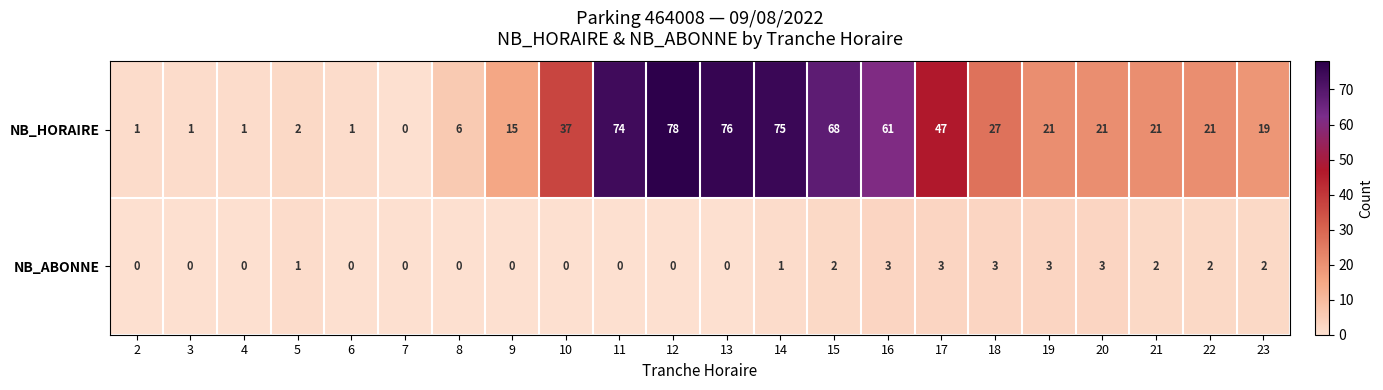

Between 19 and 23, which series saw the biggest shift?

NB_HORAIRE